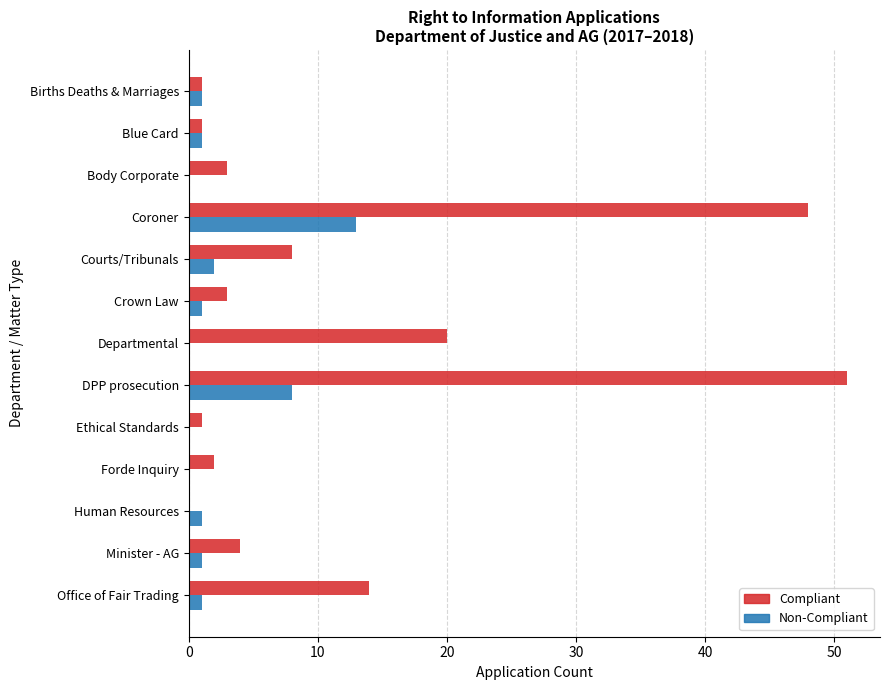

How many values in Compliant are above zero?

12